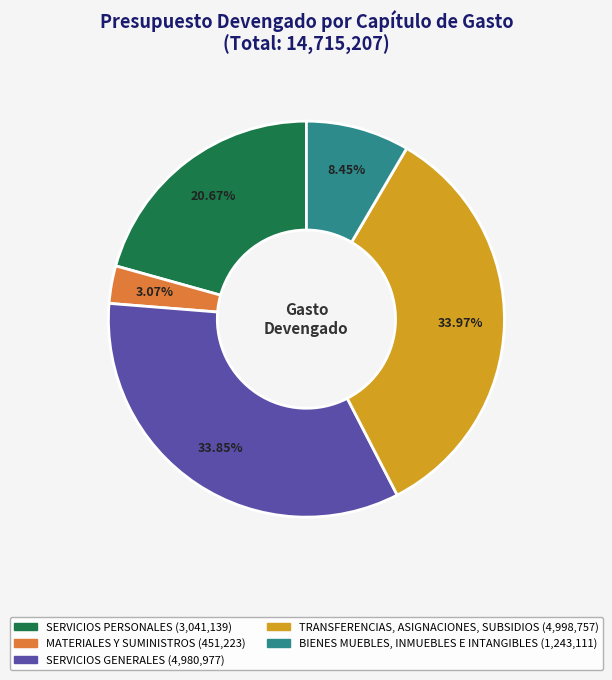

Which has a higher value, SERVICIOS GENERALES (4,980,977) or MATERIALES Y SUMINISTROS (451,223)?

SERVICIOS GENERALES (4,980,977)